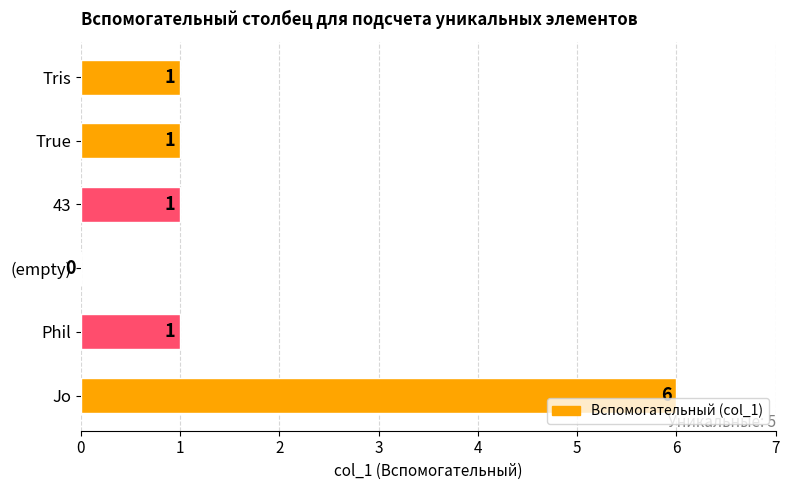

What is the sum of the values at Jo and 43?

7